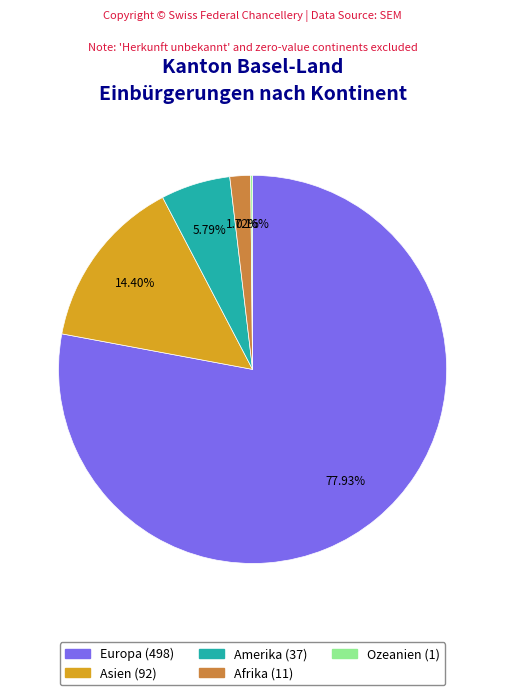

Which slice is the largest?

Europa